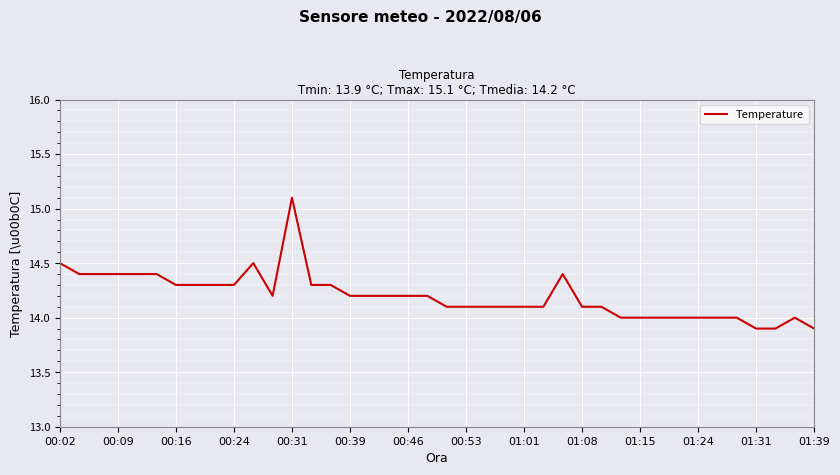

What is the smallest value displayed?

13.9